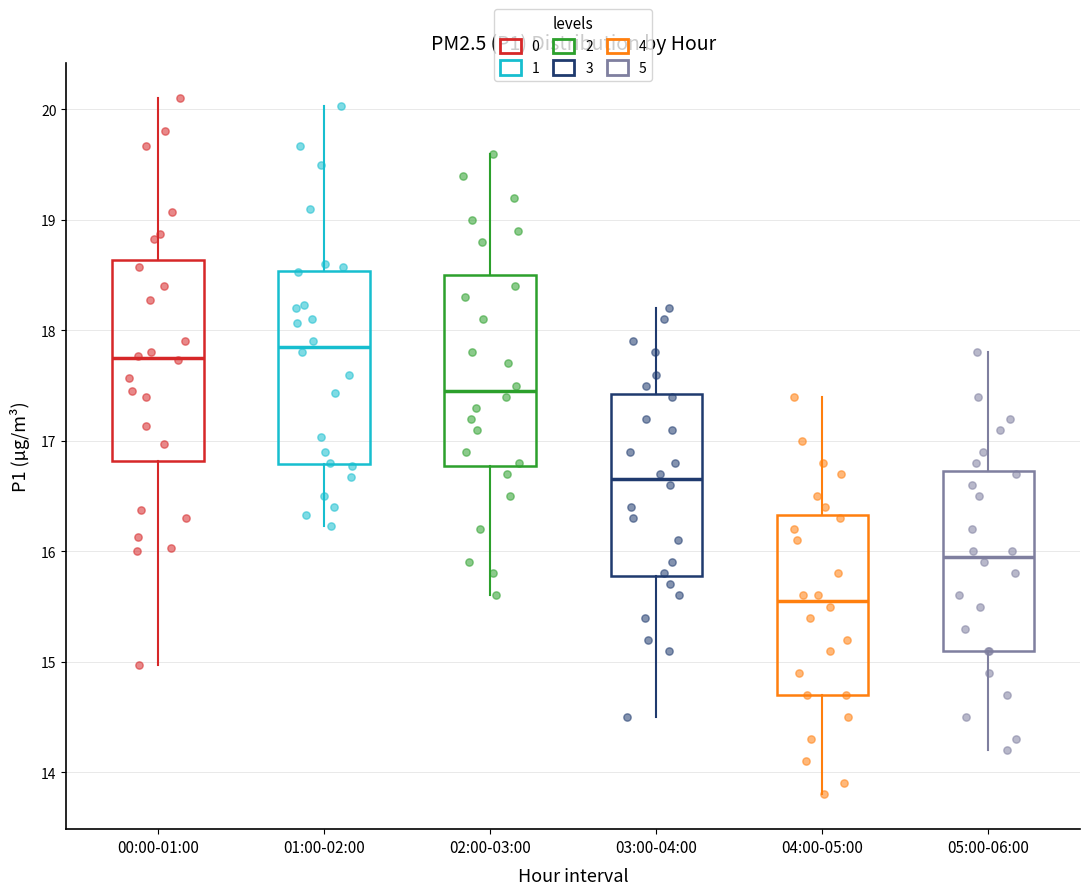

Reading left to right, transcribe this box plot: for each box, give where its median line is, the range the box spans, and where its two whiskers end, as read against the y-axis. The values are not printed on the chart, so give them approximately, as read against the axis.

00:00-01:00: median 17.8, box 16.8 to 18.6, whiskers 15.0 to 20.1
01:00-02:00: median 17.9, box 16.8 to 18.5, whiskers 16.2 to 20.0
02:00-03:00: median 17.5, box 16.8 to 18.5, whiskers 15.6 to 19.6
03:00-04:00: median 16.7, box 15.8 to 17.4, whiskers 14.5 to 18.2
04:00-05:00: median 15.6, box 14.7 to 16.3, whiskers 13.8 to 17.4
05:00-06:00: median 16.0, box 15.1 to 16.7, whiskers 14.2 to 17.8